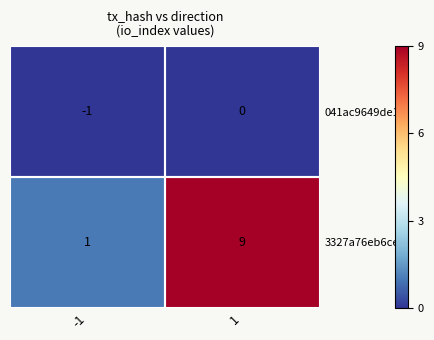

Is it true that 3327a76eb6ce... equals 14 at 1?

False